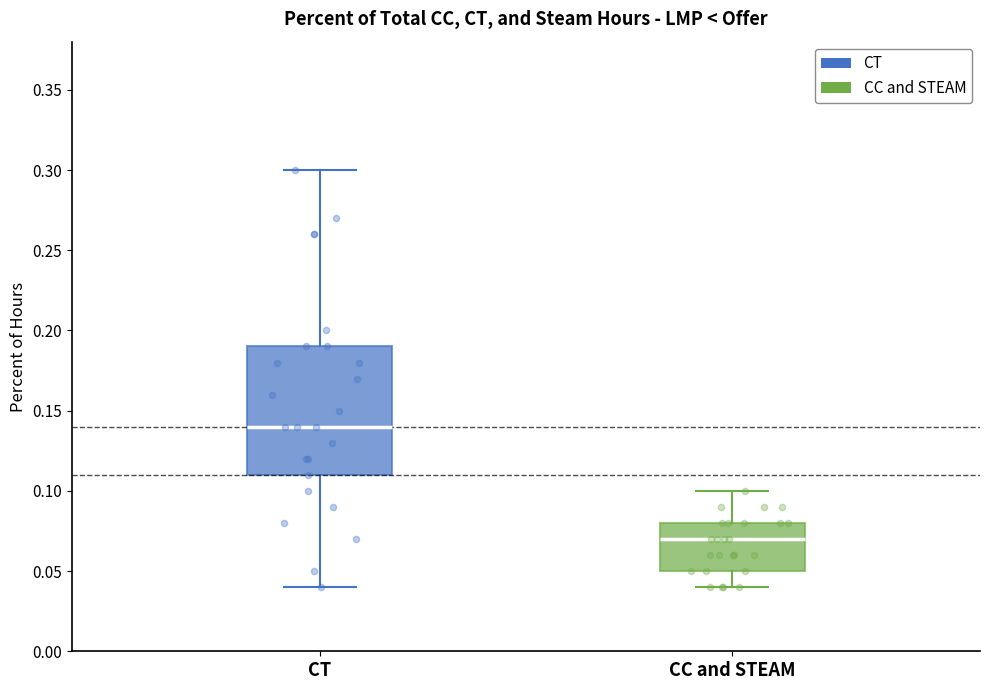

Comparing the boxes themselves (not the whiskers), which one is the tallest?

CT